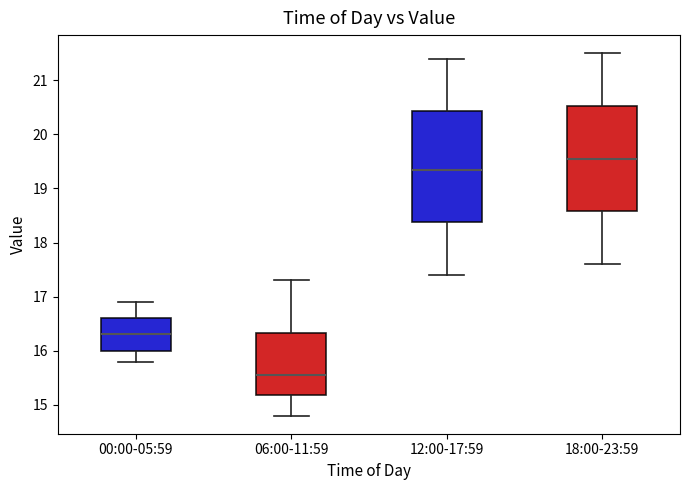

Where is the upper edge of the box for 12:00-17:59 on the y-axis? The values are not printed on the chart, so give them approximately, as read against the axis.

20.4